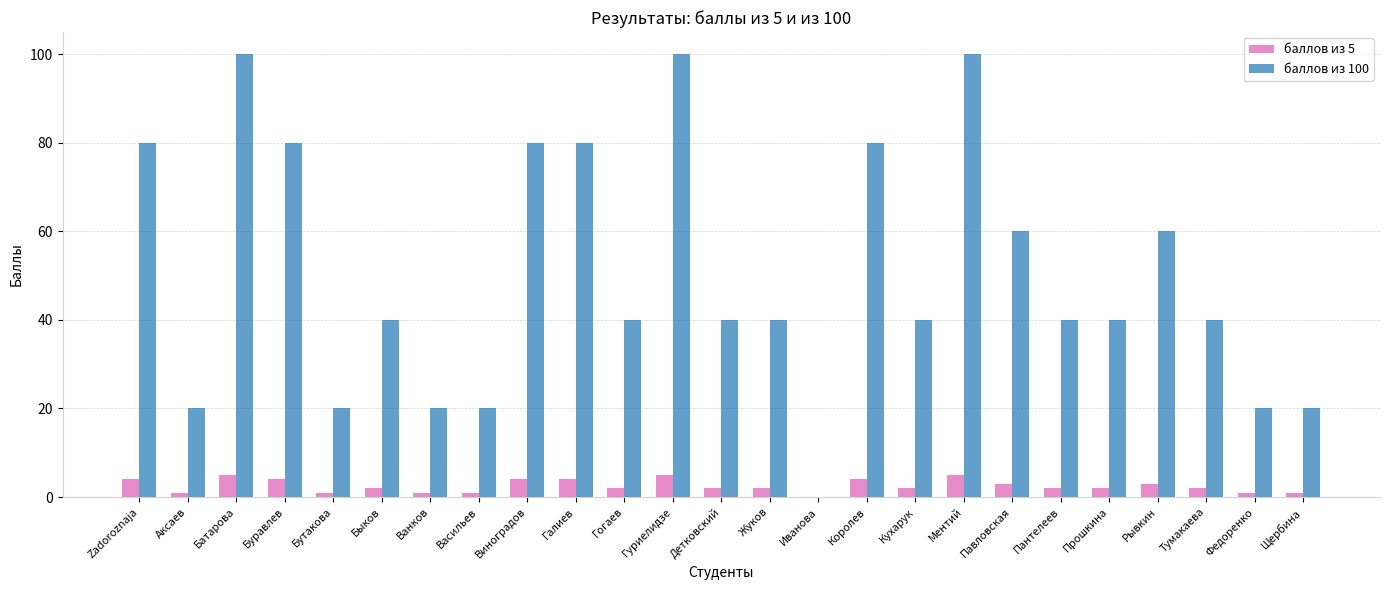

The value of баллов из 100 at Прошкина is 27. True or false?

False